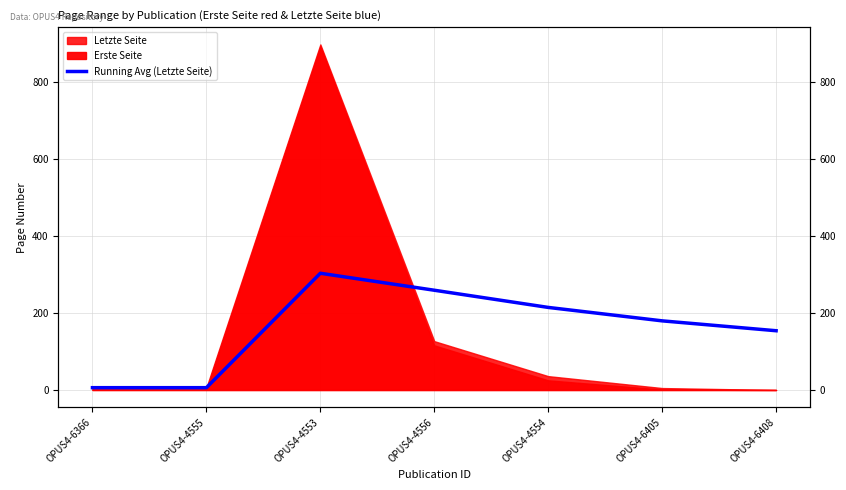

Does the chart have visible grid lines?

Yes